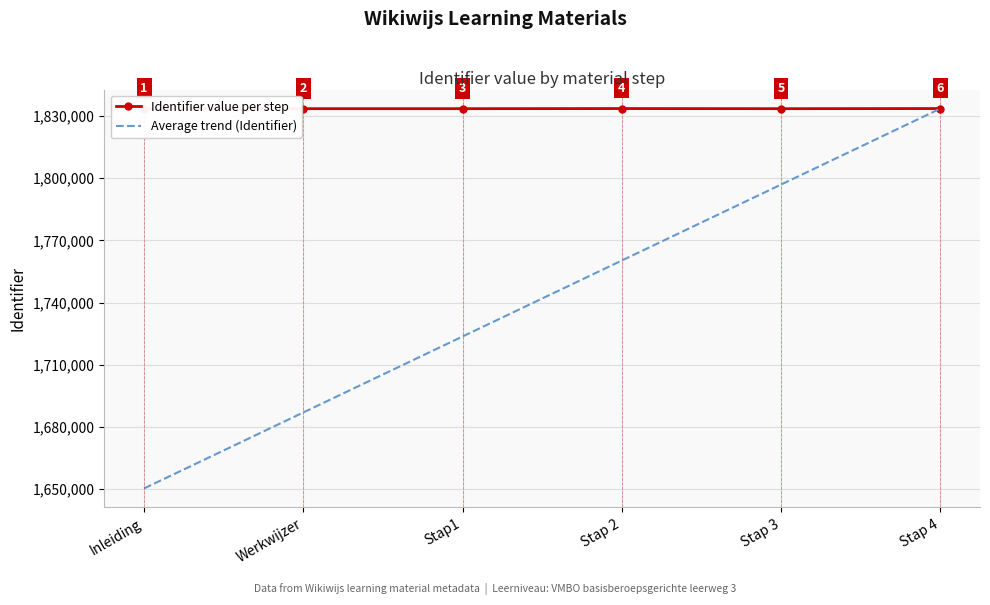

What is the total value across all series at Stap 4?

3667292.3